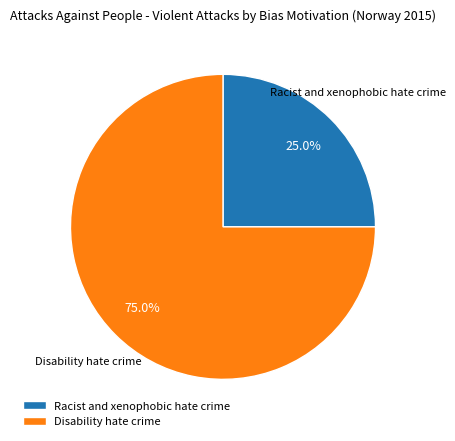

Which slice is the largest?

Disability hate crime